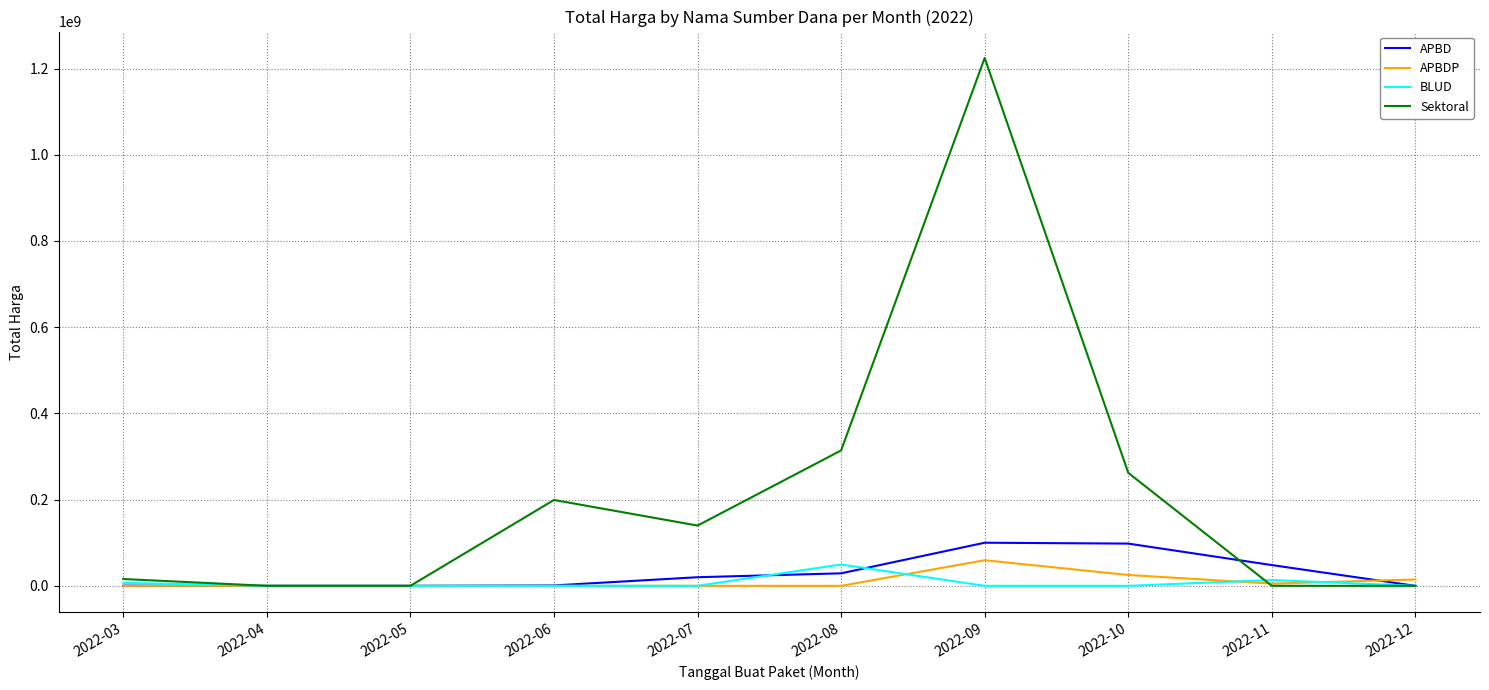

What is the sum of the Sektoral values at 2022-12 and 2022-07?

139800000